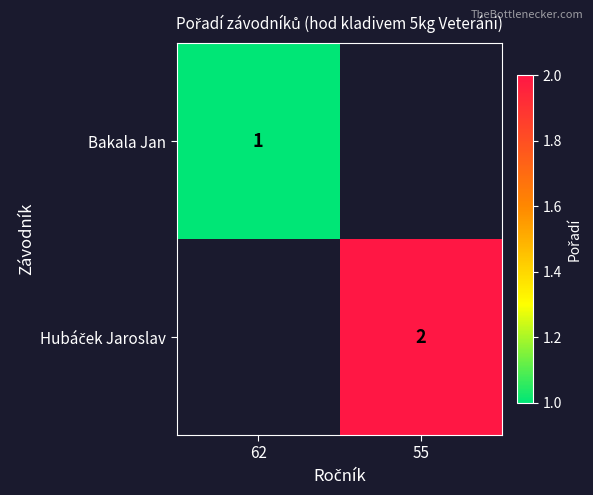

True or false: Bakala Jan has a value of 1 at 62.

True